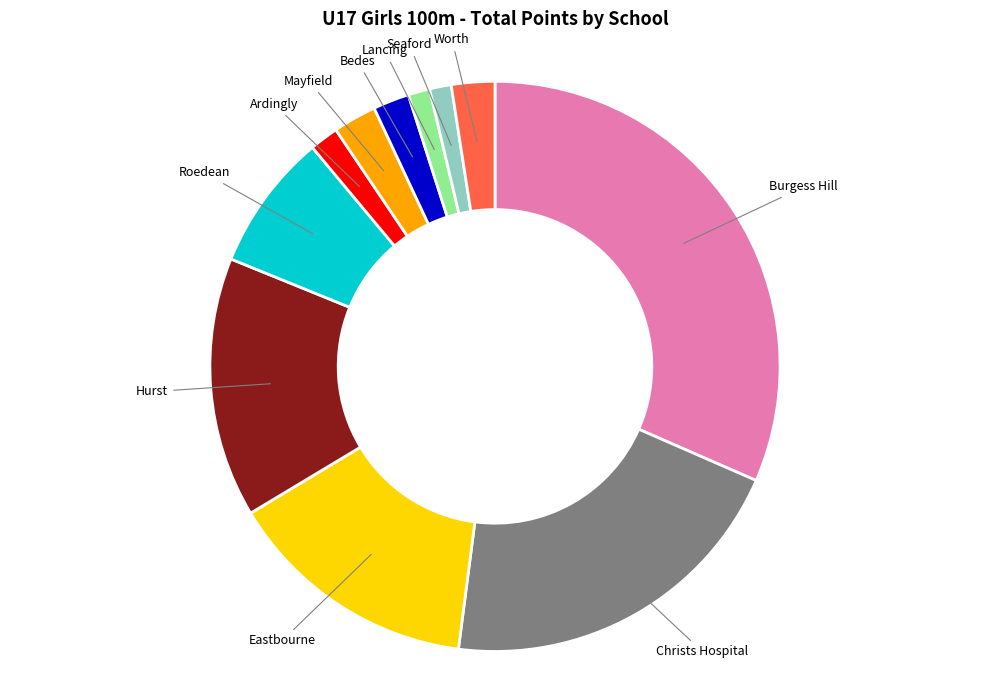

Which slice is the largest?

Burgess Hill